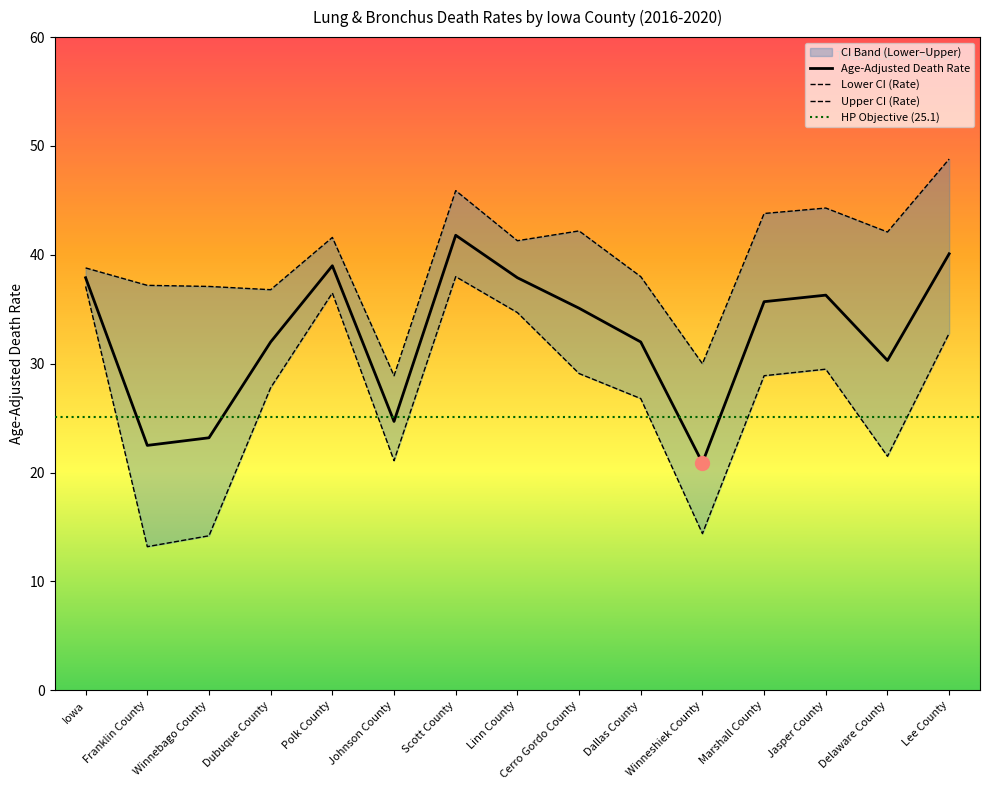

What is the difference between the maximum and minimum values in the Age-Adjusted Death Rate series?

20.9